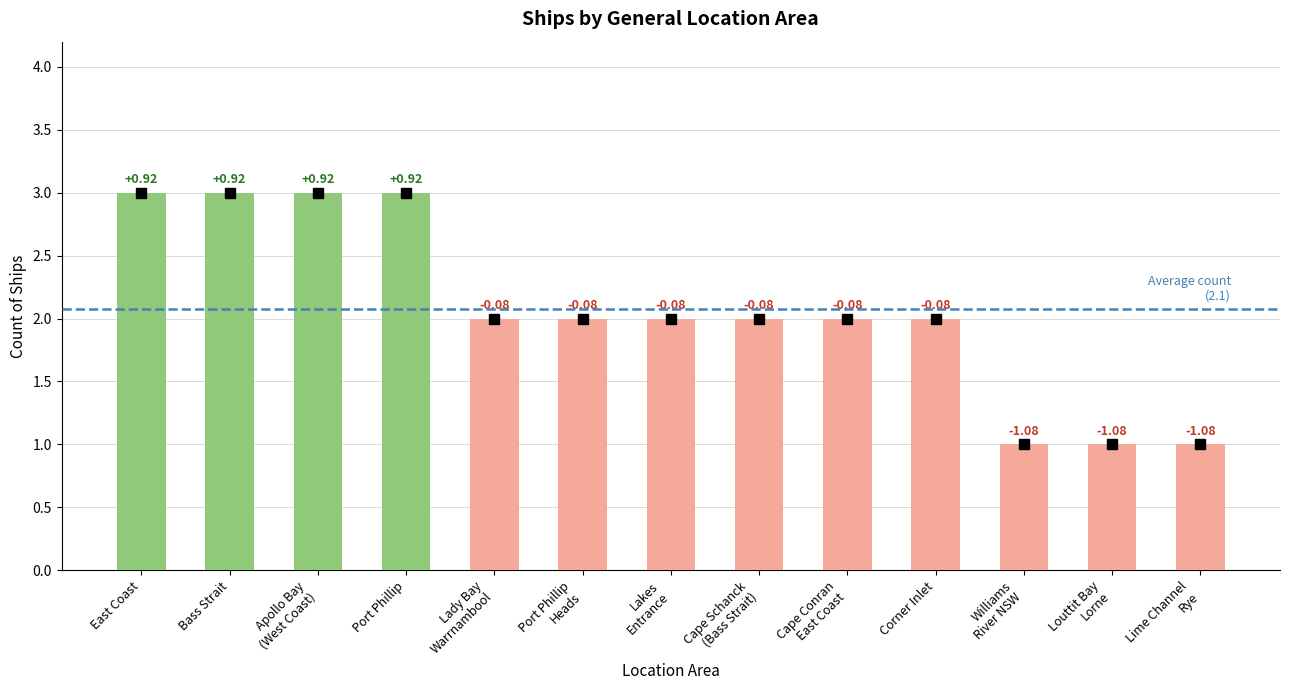

Reading left to right, what are all the values shown in this chart?

3	3	3	3	2	2	2	2	2	2	1	1	1